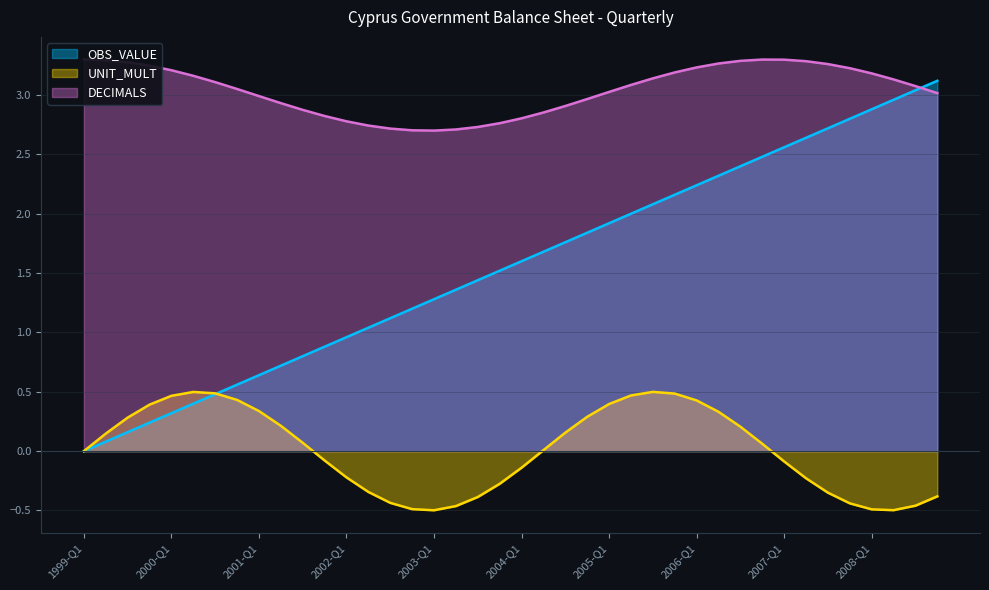

The value of OBS_VALUE at 1999-Q1 is 0.0. True or false?

True